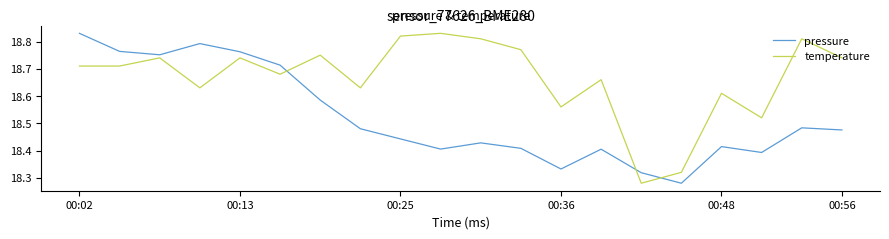

What is the difference between the second highest and minimum values in the temperature series?

0.5